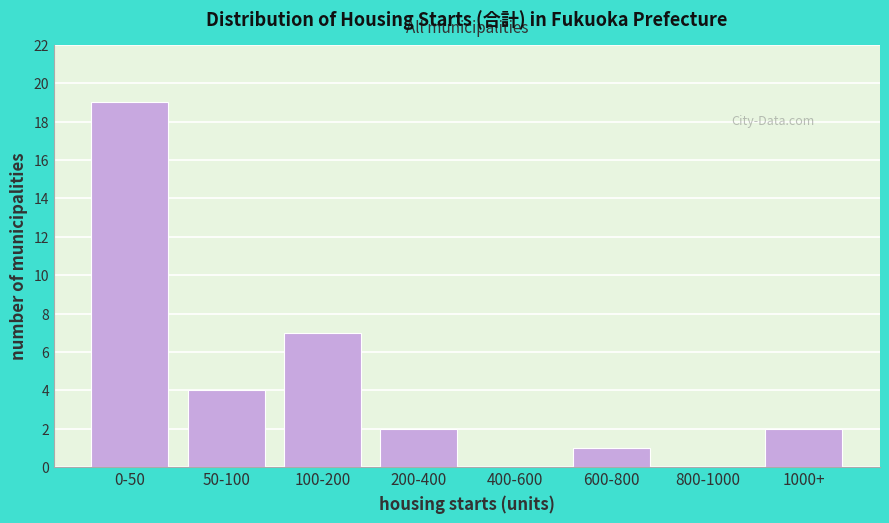

Reading left to right, extract all data points from this chart.

0-50=19	50-100=4	100-200=7	200-400=2	400-600=0	600-800=1	800-1000=0	1000+=2